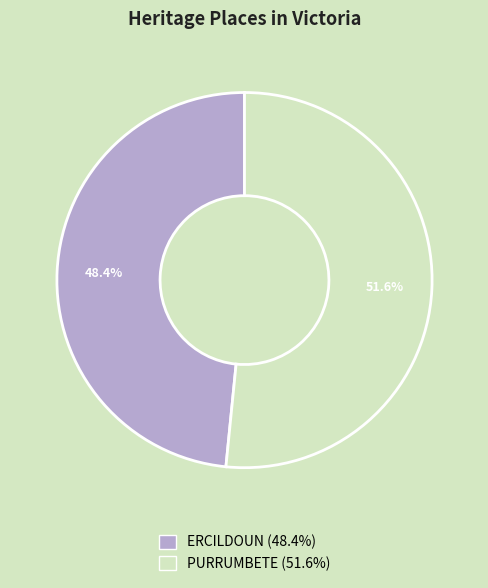

To the nearest percent, what is the average slice percentage?

50%